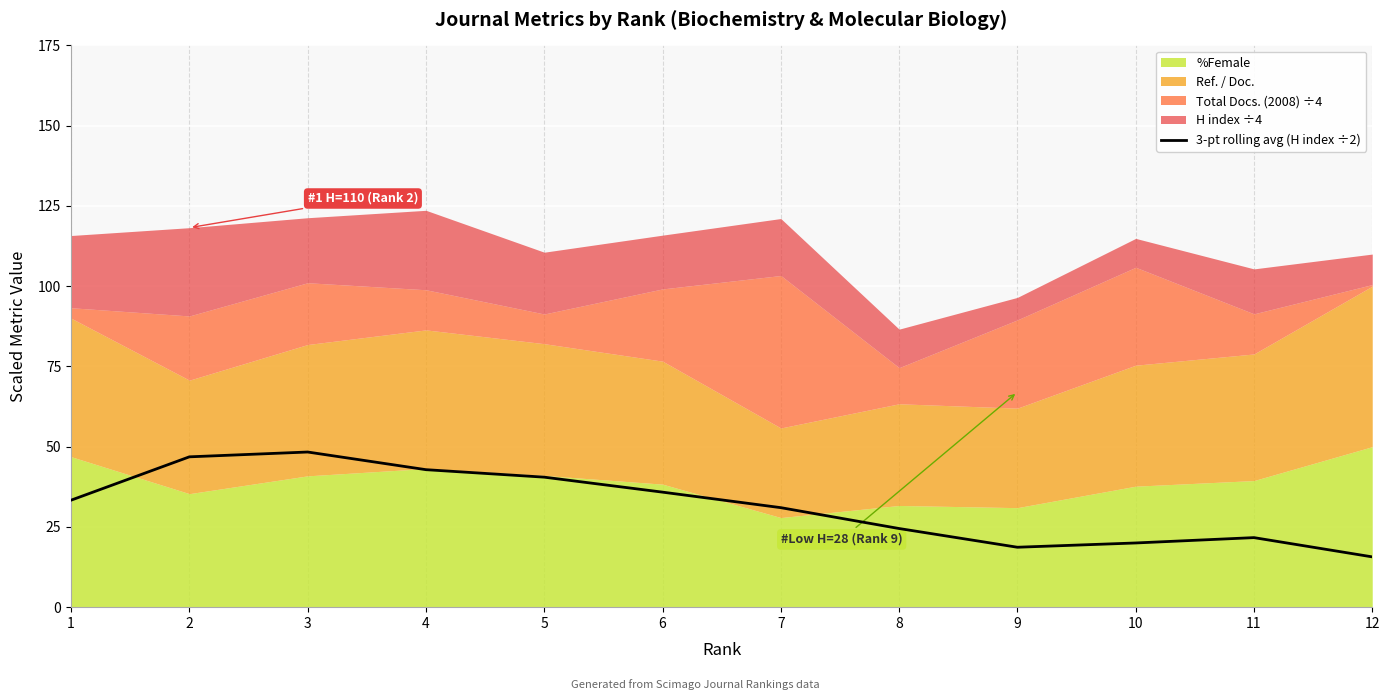

What is the smallest value displayed?

15.7